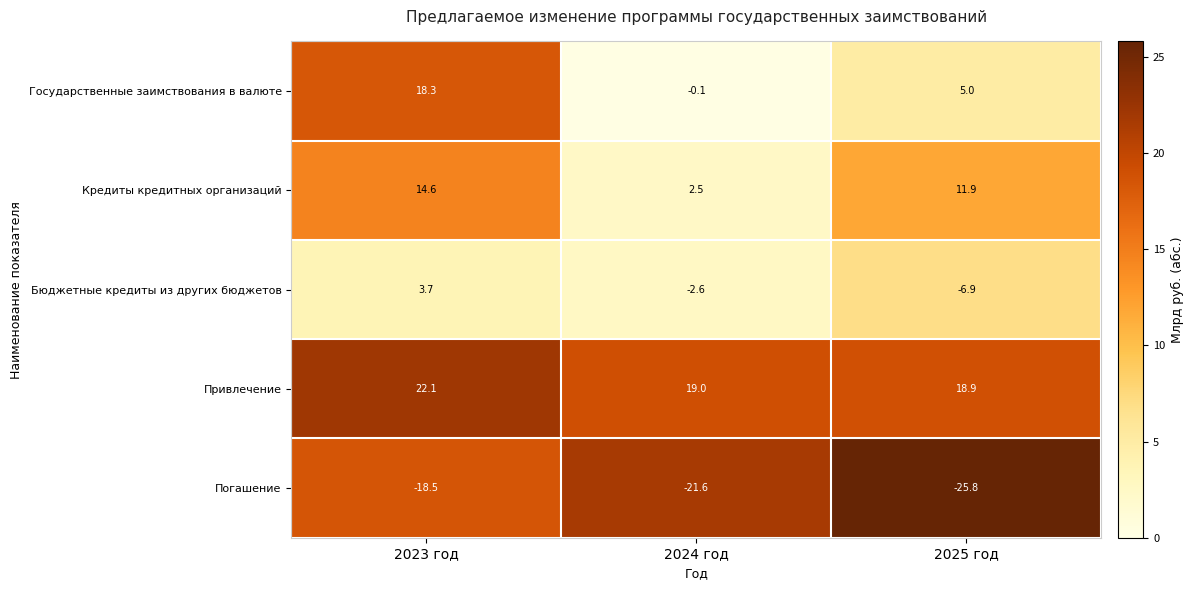

Which label corresponds to the largest value in the chart?

2023 год